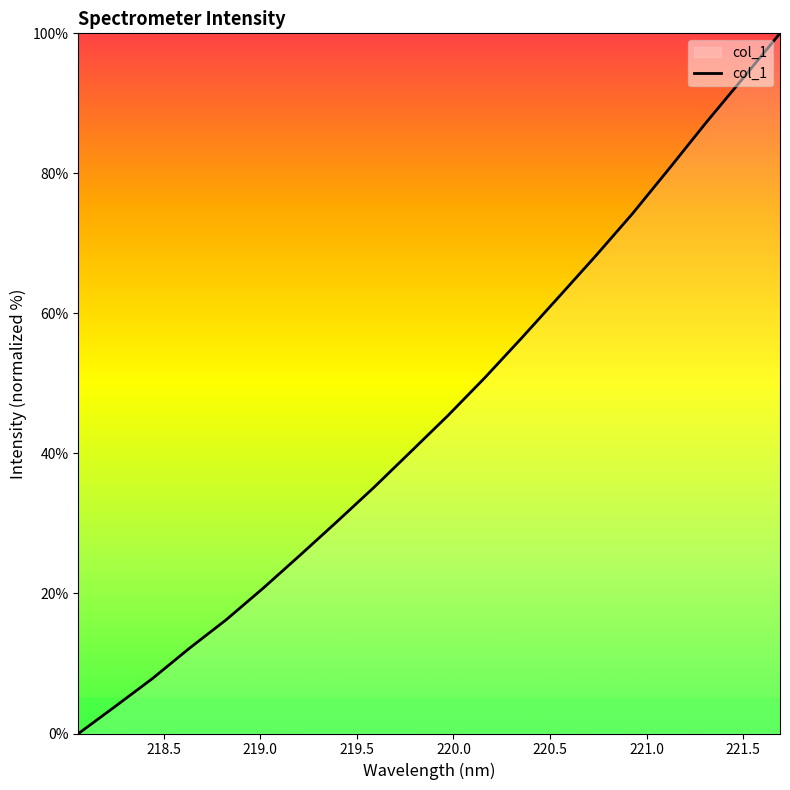

What is the difference between the maximum and minimum values?

100.0